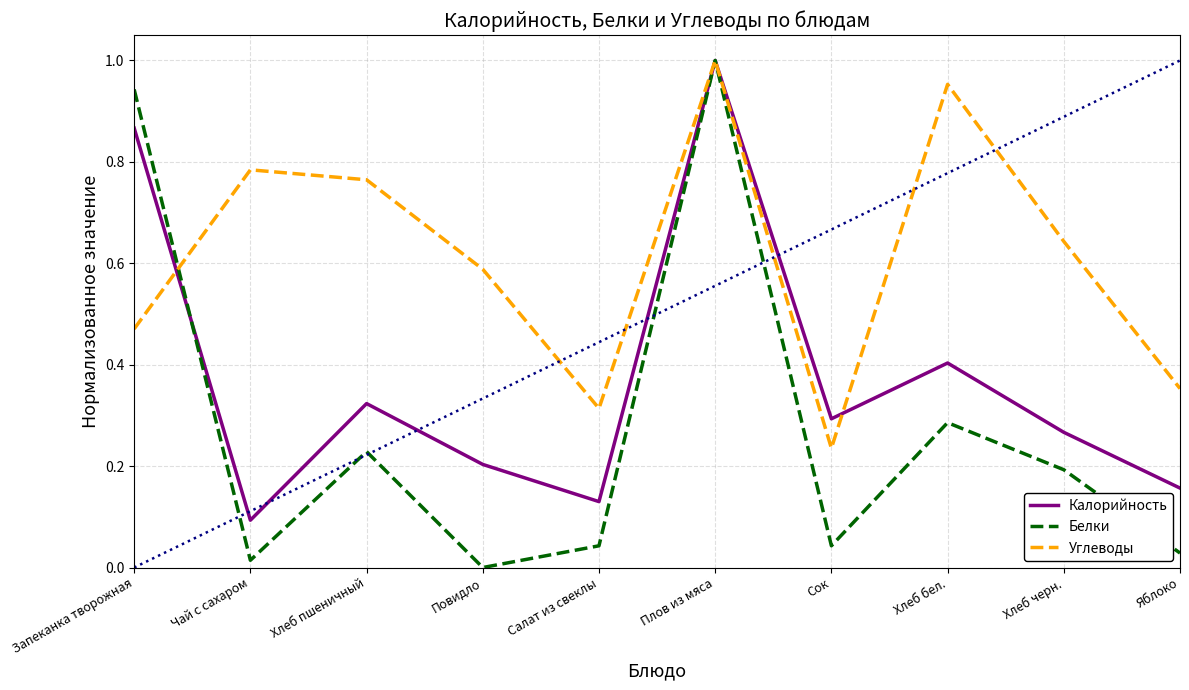

At how many categories does at least one series exceed 0?

10